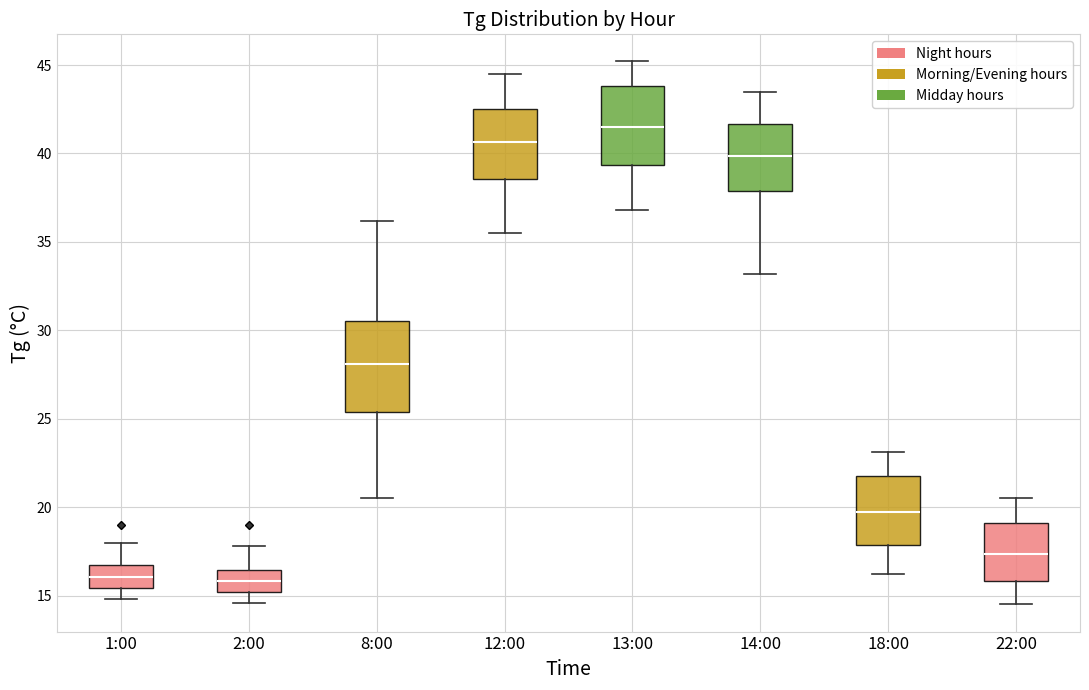

Where does the lower whisker of the box for 1:00 end on the y-axis? The values are not printed on the chart, so give them approximately, as read against the axis.

15.0